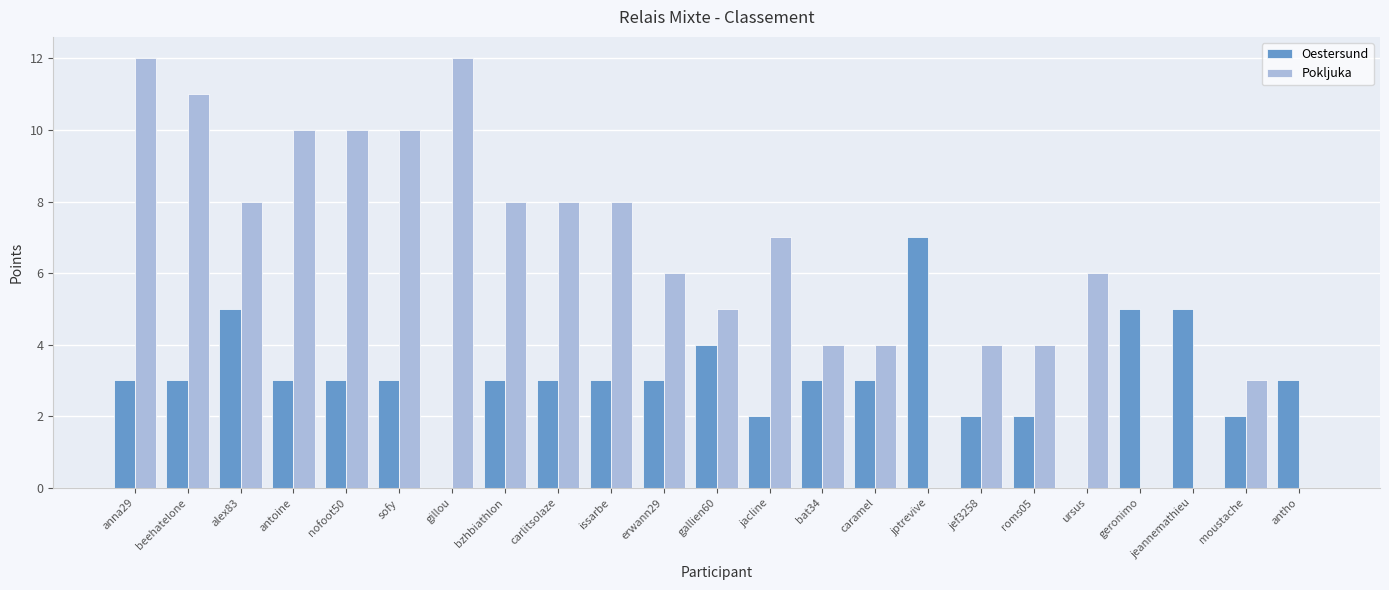

How many groups of bars are there?

23